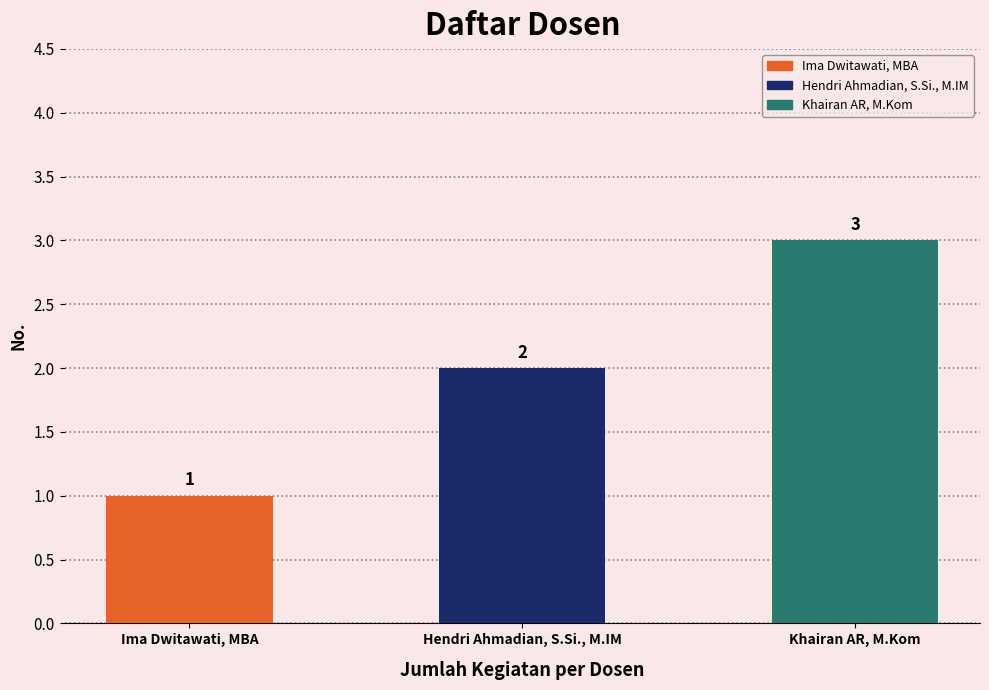

At which category does the chart reach its peak across all series?

Khairan AR, M.Kom